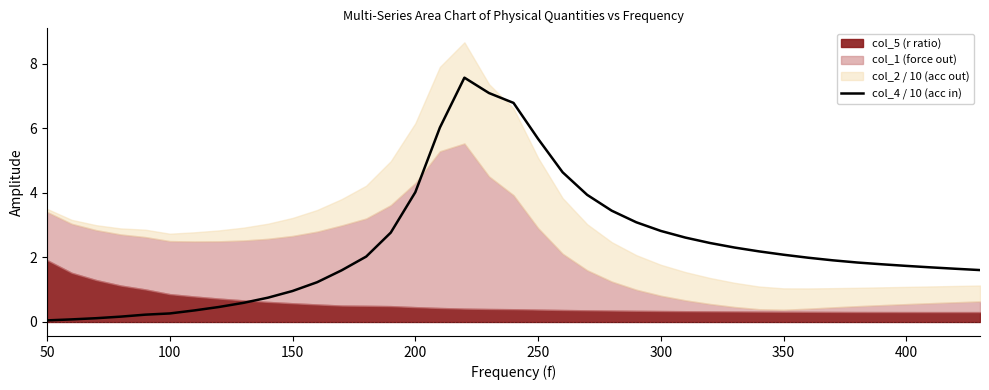

What is the highest value of the col_4 / 10 (acc in) series?

7.6